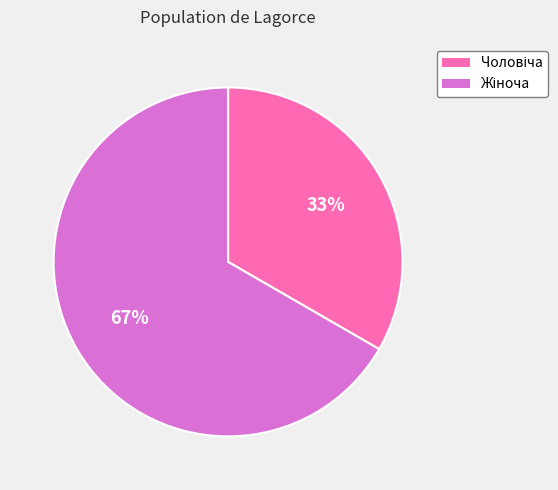

Does any single category account for the majority?

Yes